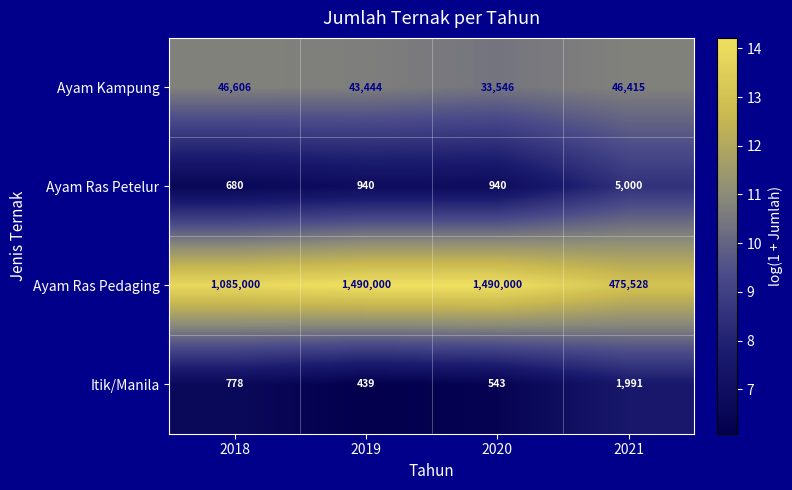

Which label corresponds to the smallest value in the chart?

2019